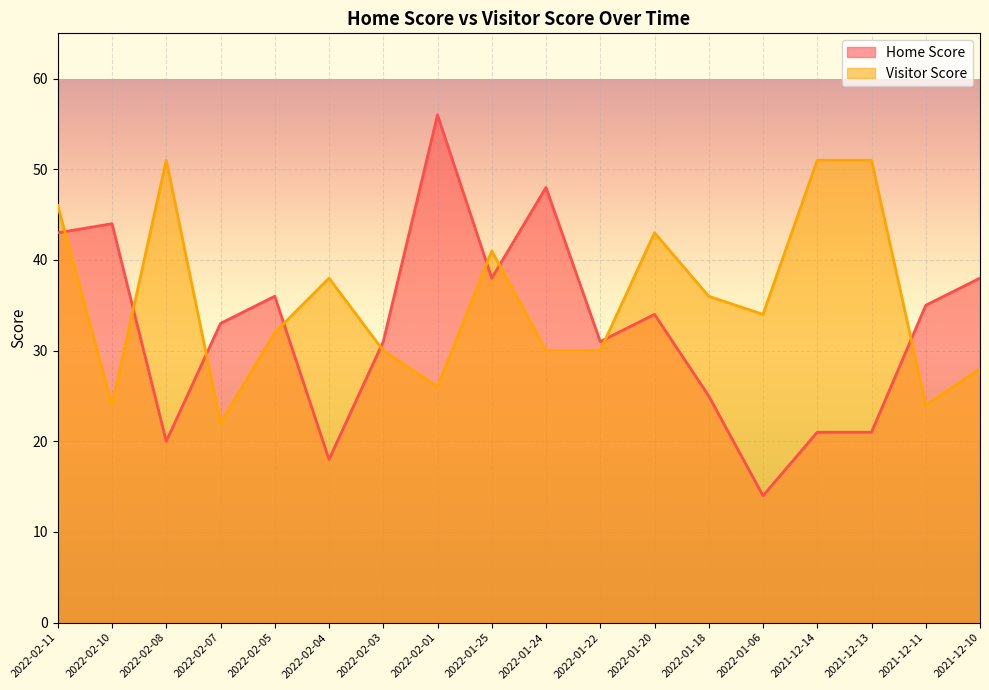

At which label does Home Score reach its minimum?

2022-01-06